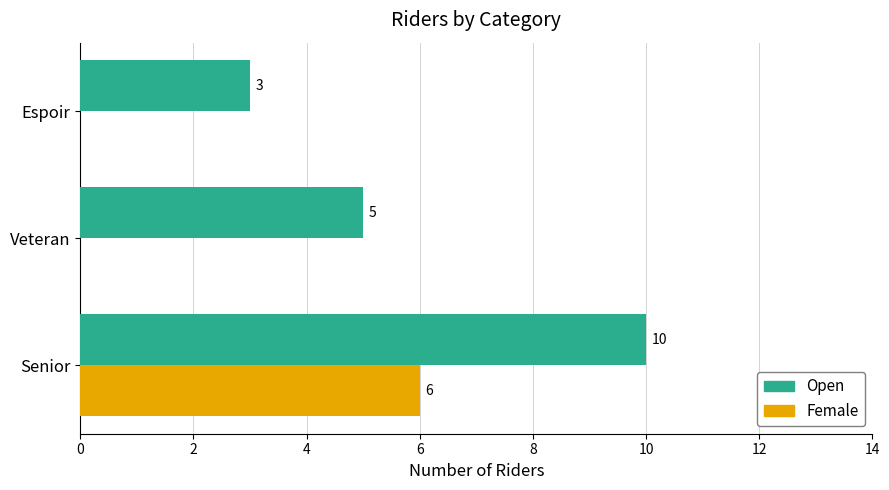

Is it true that Open equals 10 at Senior?

True